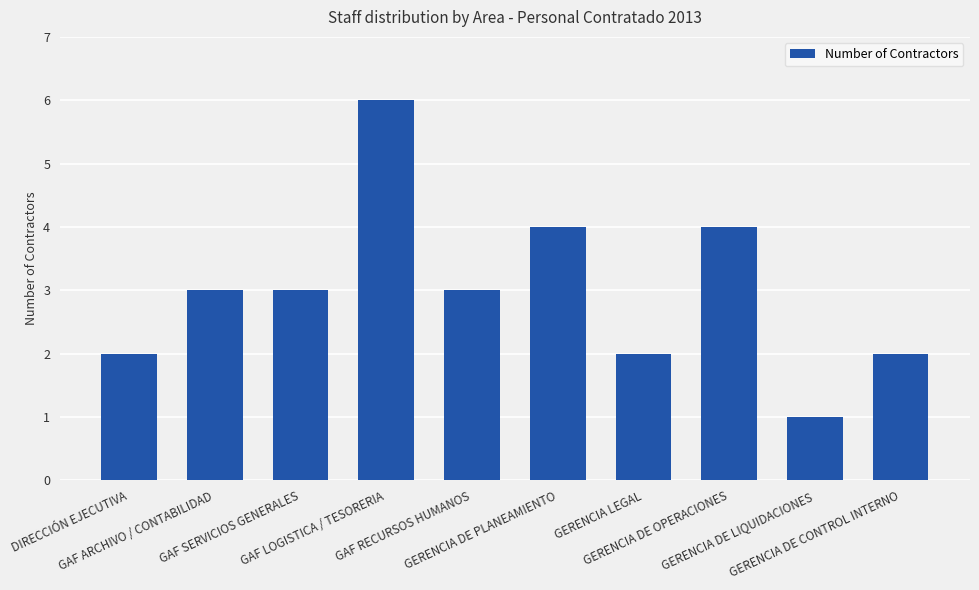

Does the chart contain any negative values?

No